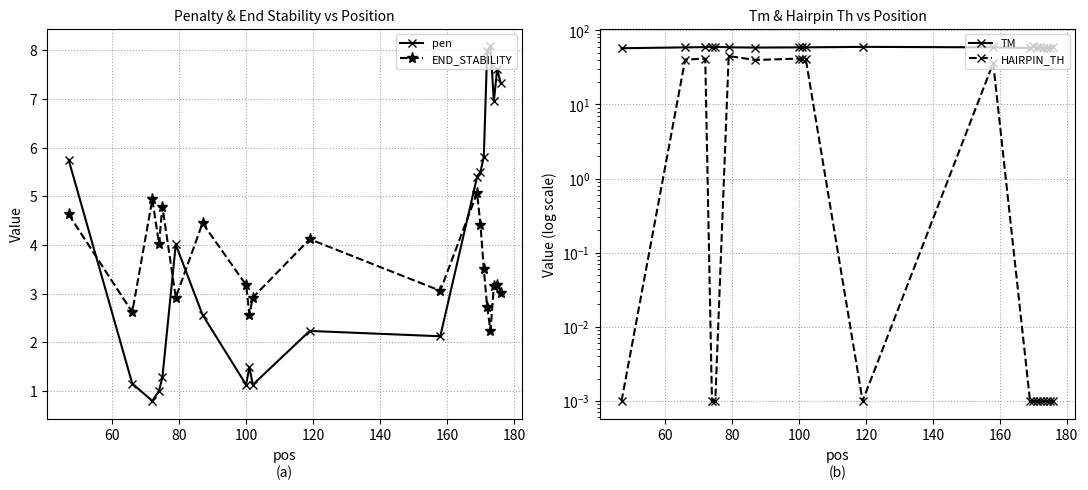

What is the value of the END_STABILITY point at the 14th from the left?

4.4